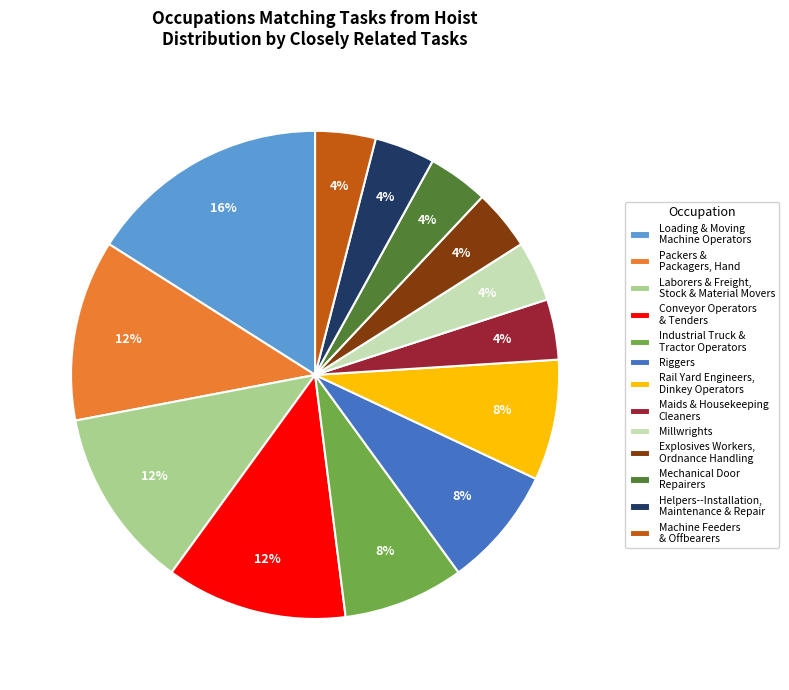

Is Rail Yard Engineers, Dinkey Operators the majority of the pie?

No